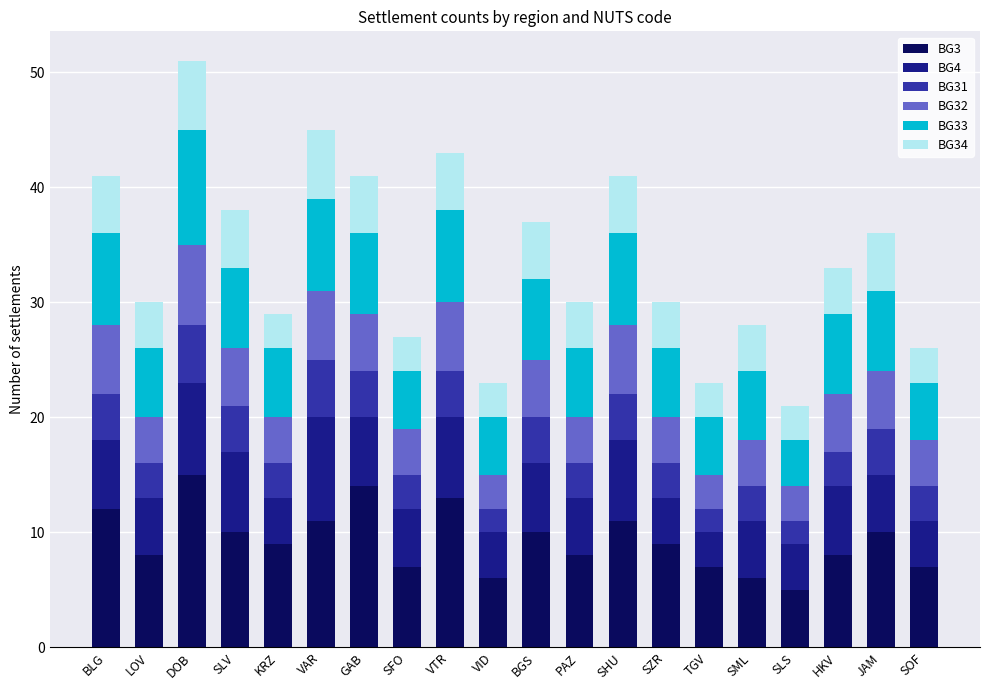

At which category is the sum across all series the highest?

DOB